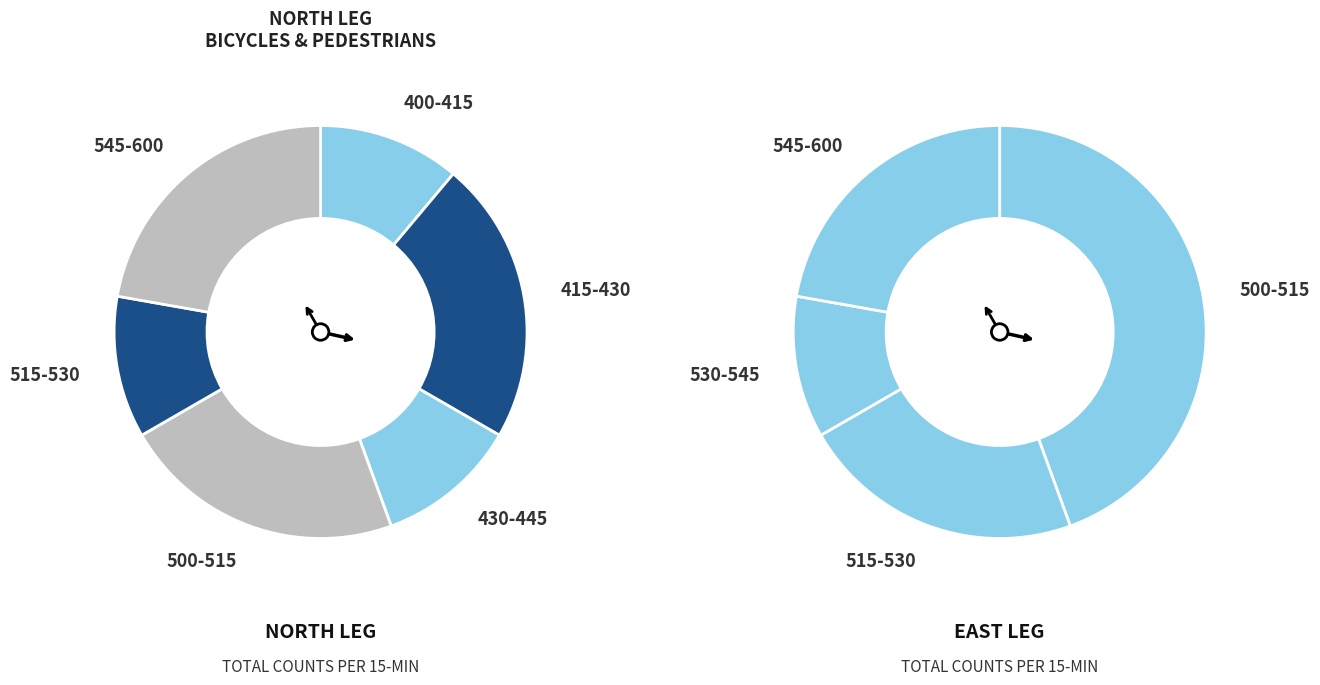

Does any single category account for the majority?

No